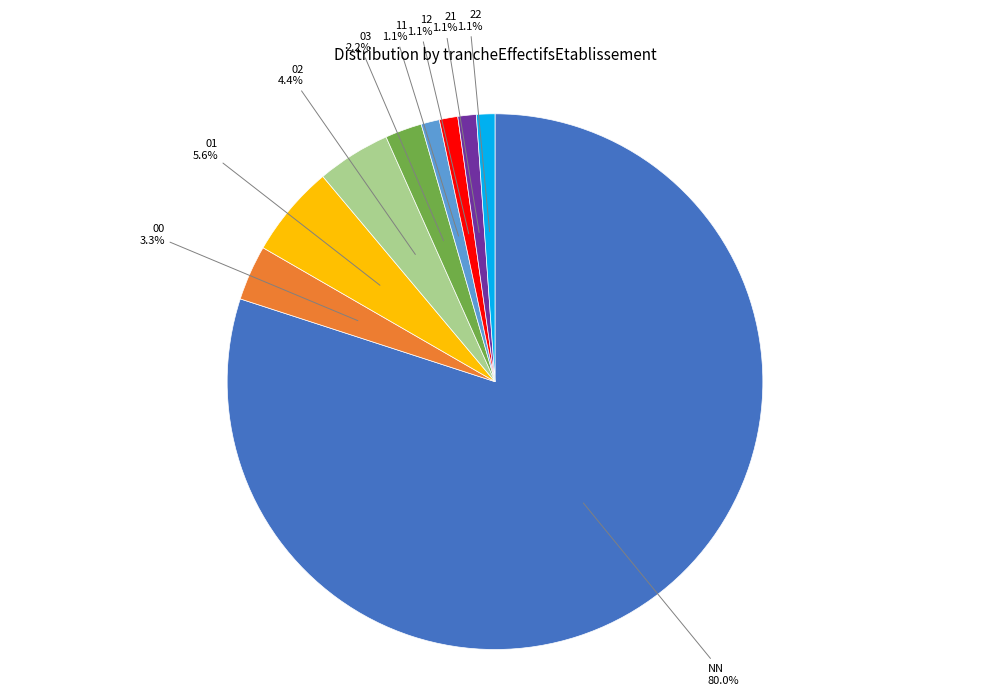

Is the sum of 03 and NN greater than half?

Yes